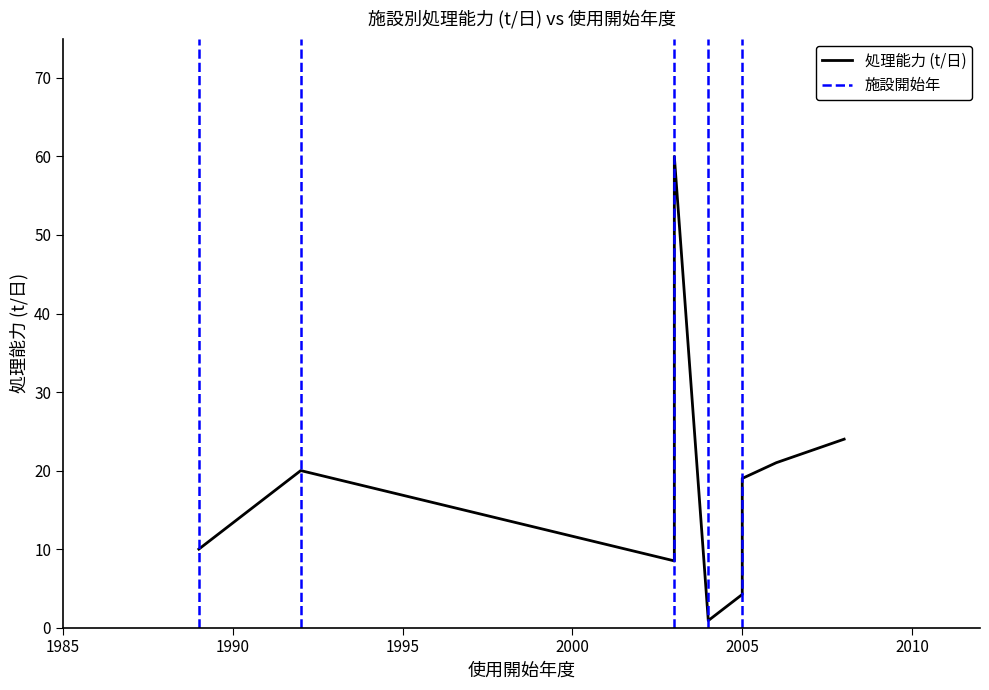

Reading right to left, transcribe all the data shown in this chart.

第２清掃センター=19.0	大野・勝山地区広域行政事務組合ごみ処理施設=21.0	リサイクルプラザ=8.5	大飯リサイクルセンター=0.9	高浜町リサイクルセンター=4.2	勝山市グリーンヒル上野=10.0	大野市六呂師堆肥化センター=60.0	小浜市リサイクルプラザ=24.0	敦賀市清掃センター=20.0